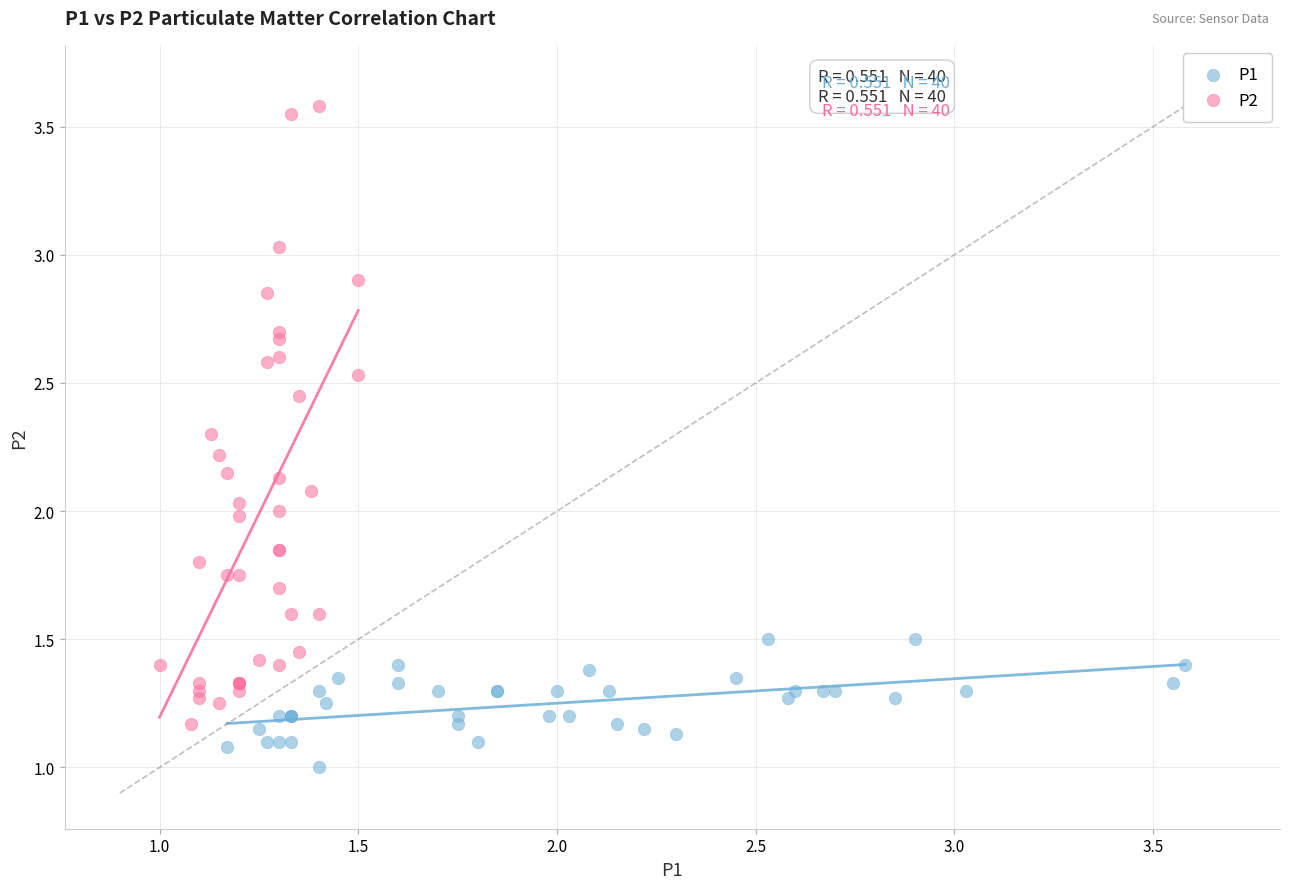

Which series contains the highest Y value?

P2